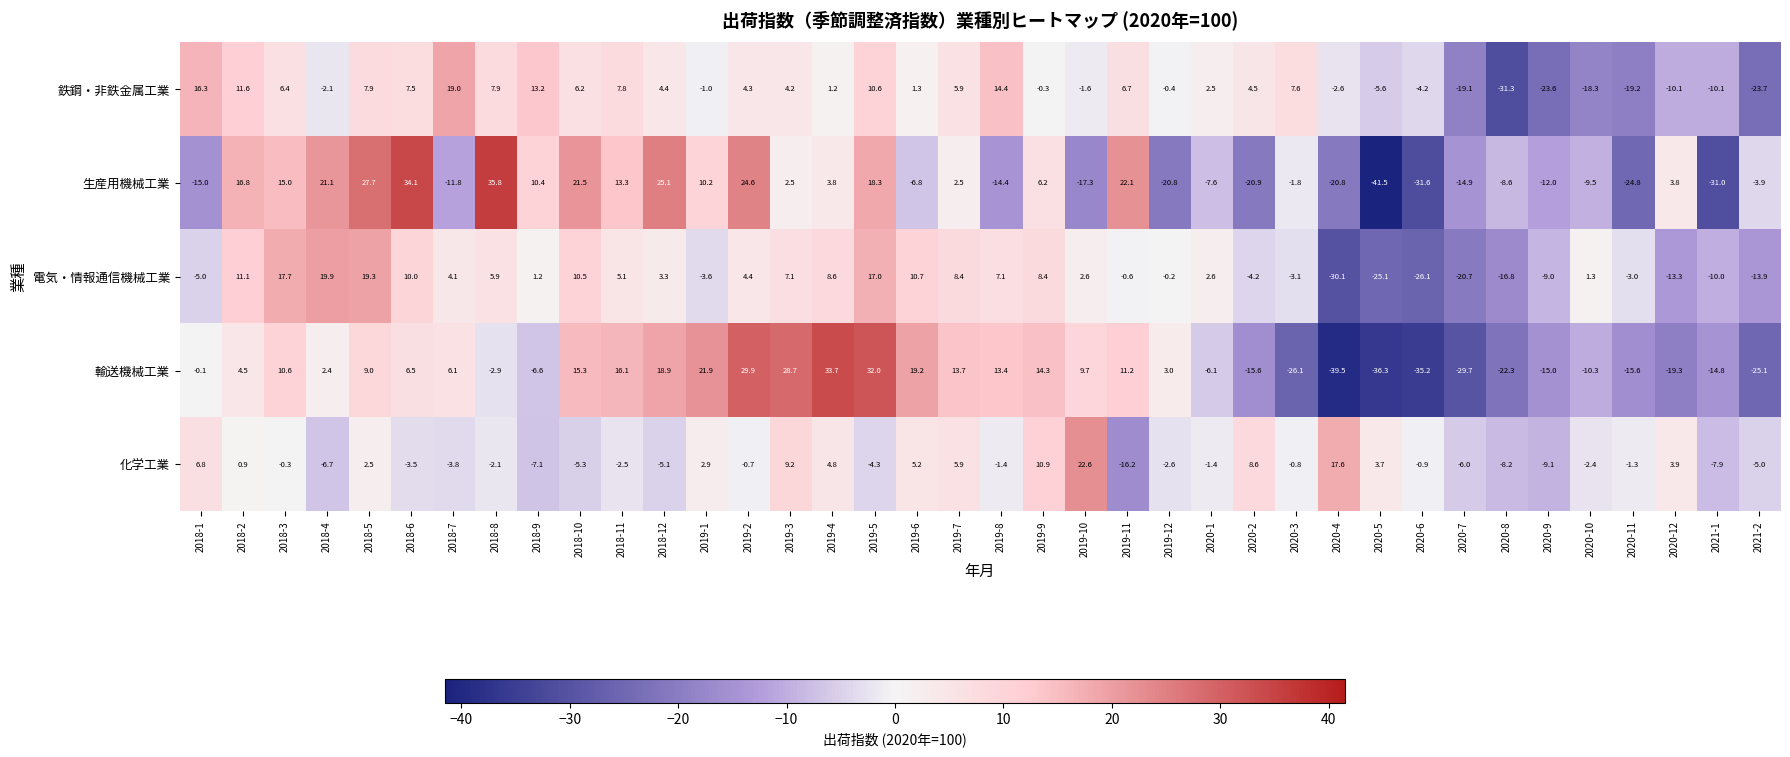

Where is 鉄鋼・非鉄金属工業 nearest to the value -6?

2020-5